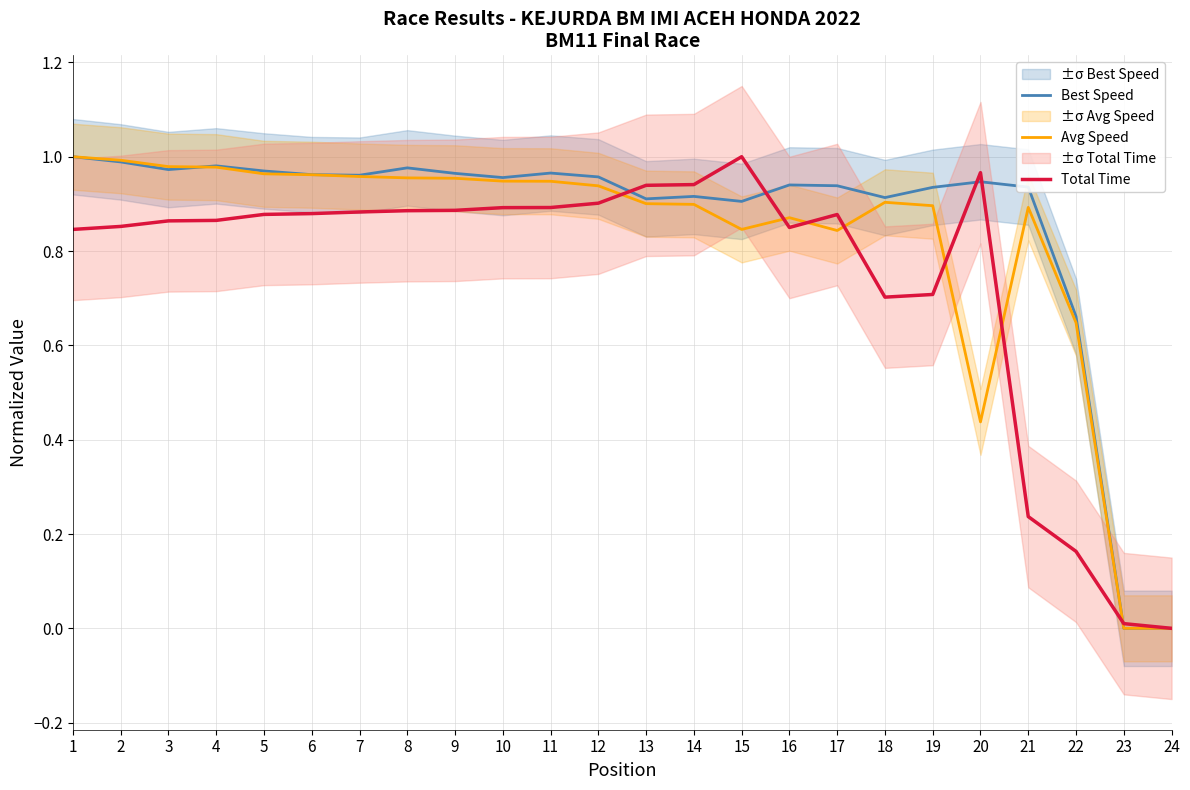

Which series has the largest total across all categories?

Best Speed